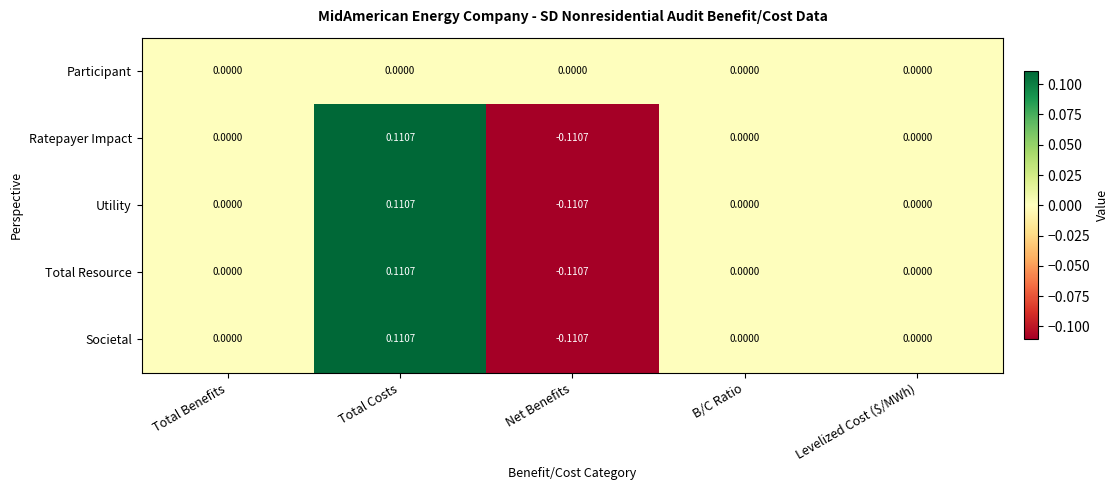

Count the number of categories in the chart.

5